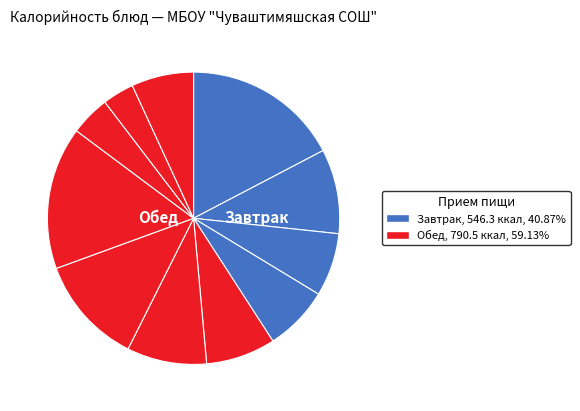

How many slices are in this pie chart?

11